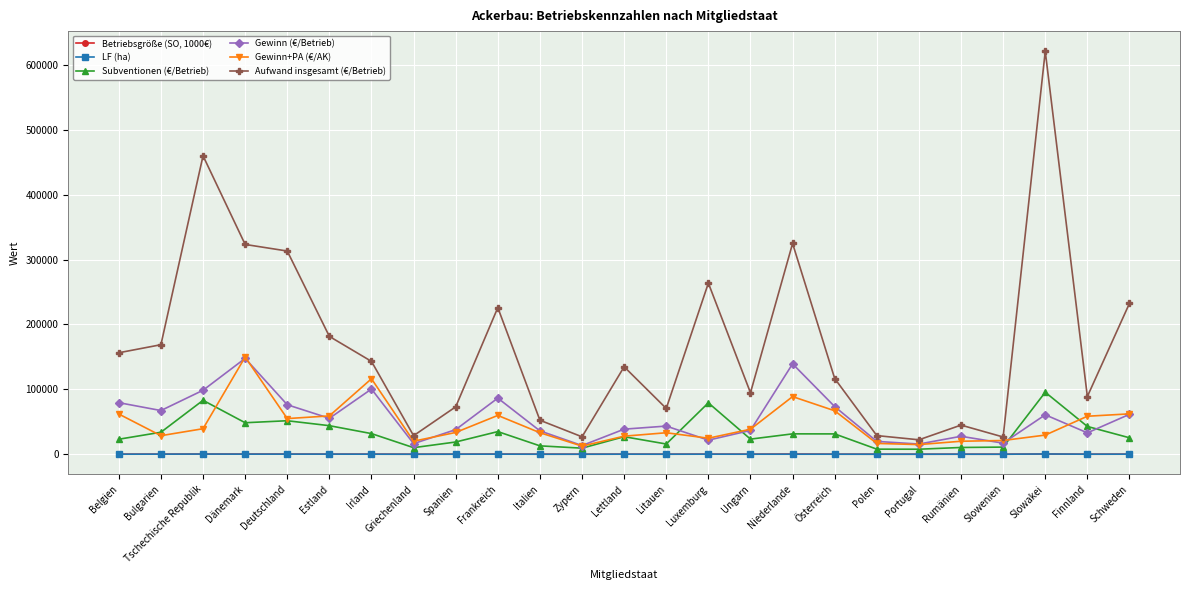

Between Dänemark and Lettland, which series saw the biggest shift?

Aufwand insgesamt (€/Betrieb)